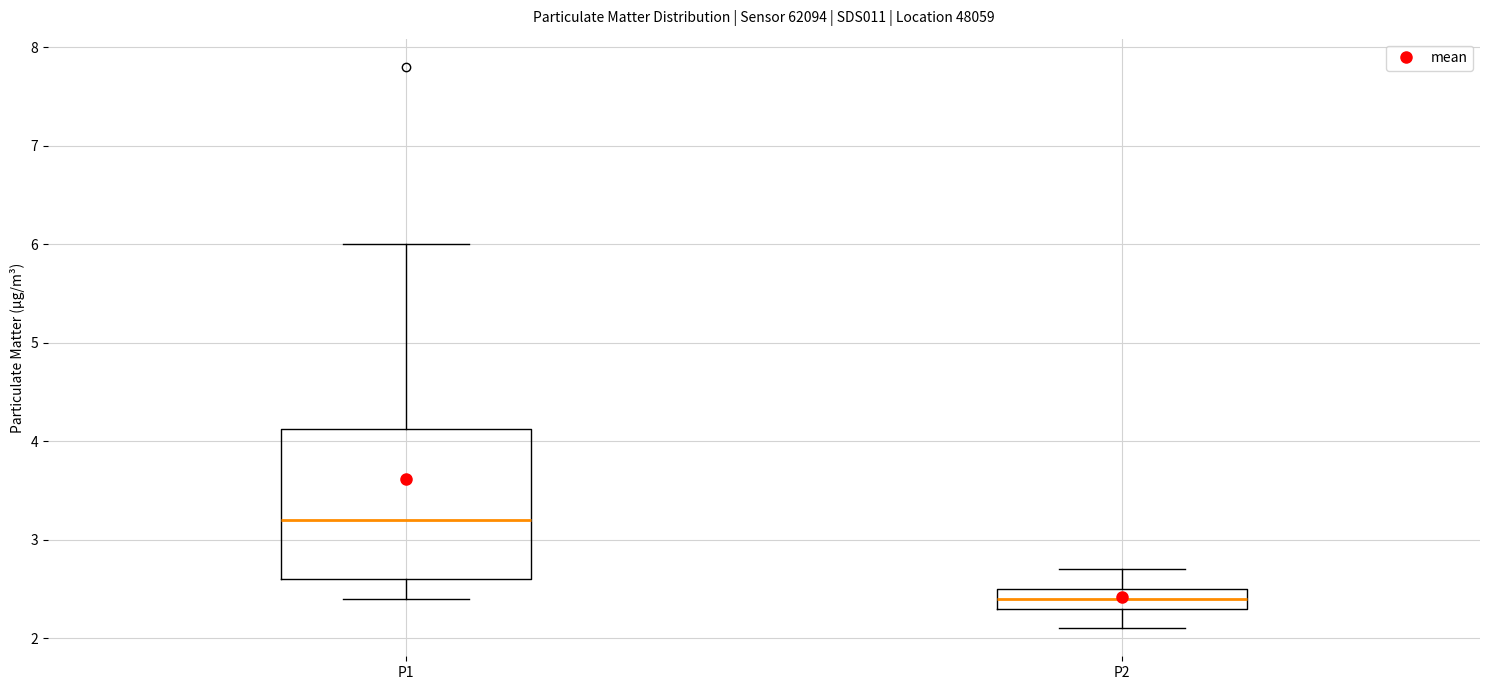

Which box has the lowest median line?

P2